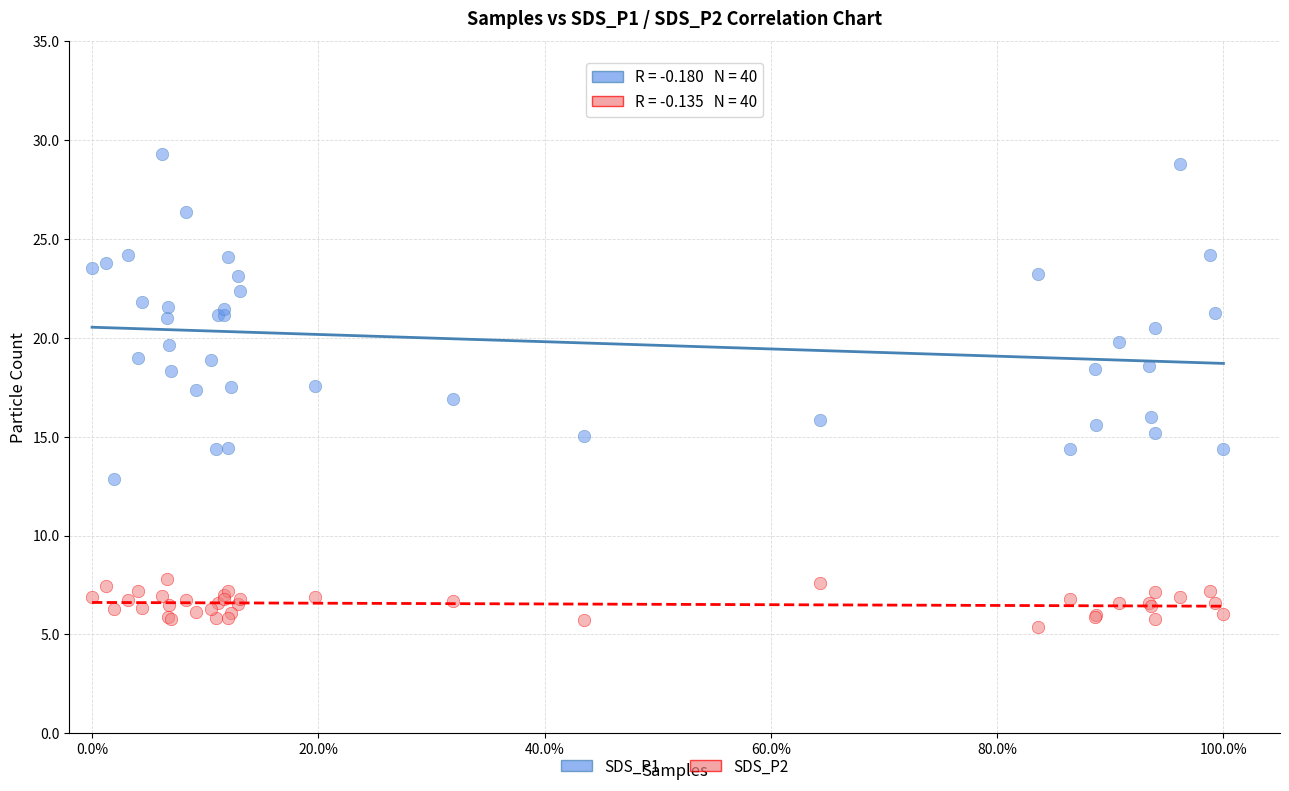

Which series contains the highest Y value?

SDS_P1